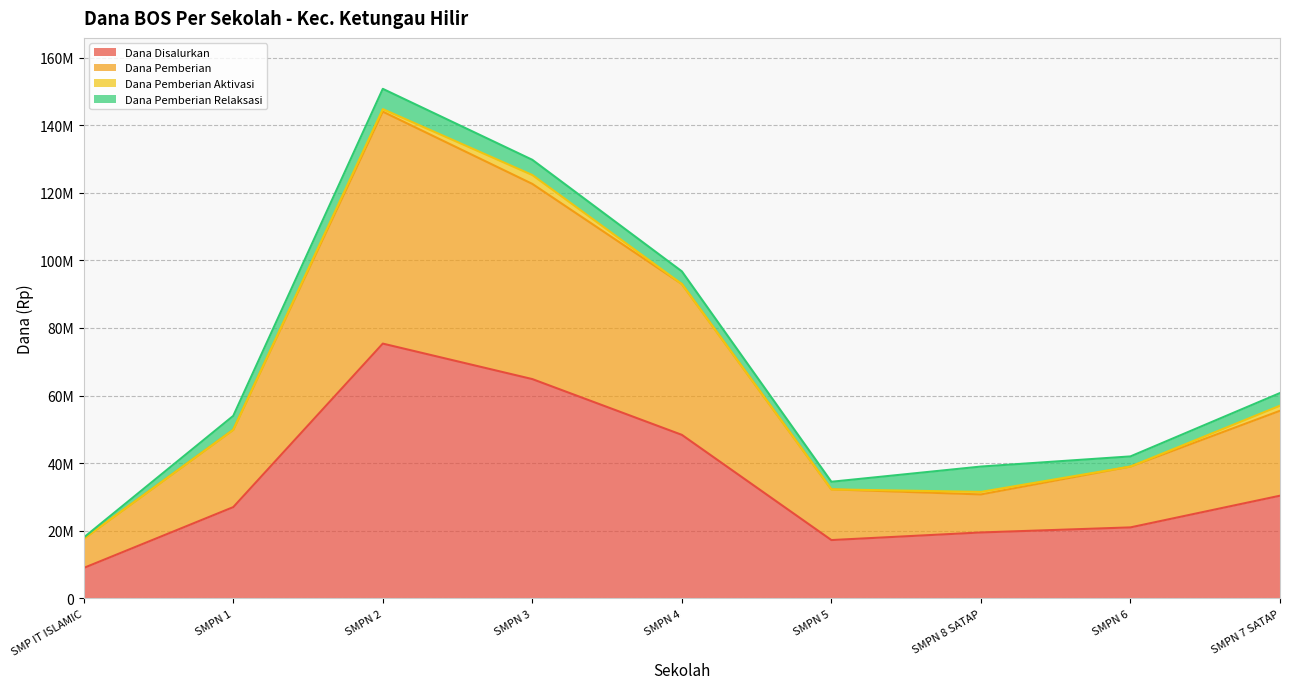

The value of Dana Disalurkan at SMPN 3 is 64875000. True or false?

True